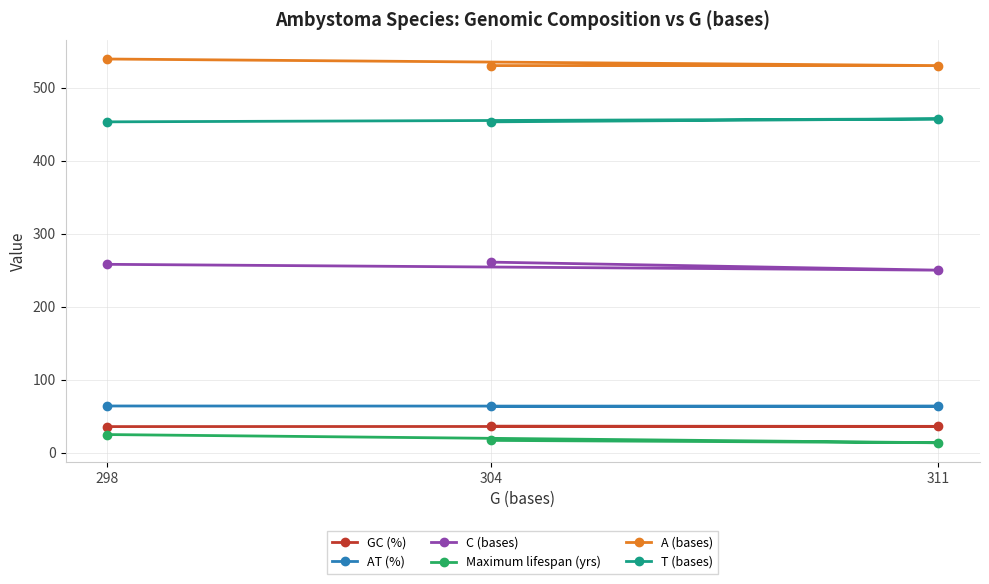

Reading left to right, transcribe all the data shown in this chart.

GC (%): 304=36.5	311=36.2	298=35.9
AT (%): 304=63.5	311=63.8	298=64.1
C (bases): 304=261.0	311=250.0	298=258.0
Maximum lifespan (yrs): 304=17.0	311=13.8	298=25.0
A (bases): 304=530.0	311=530.0	298=539.0
T (bases): 304=453.0	311=457.0	298=453.0